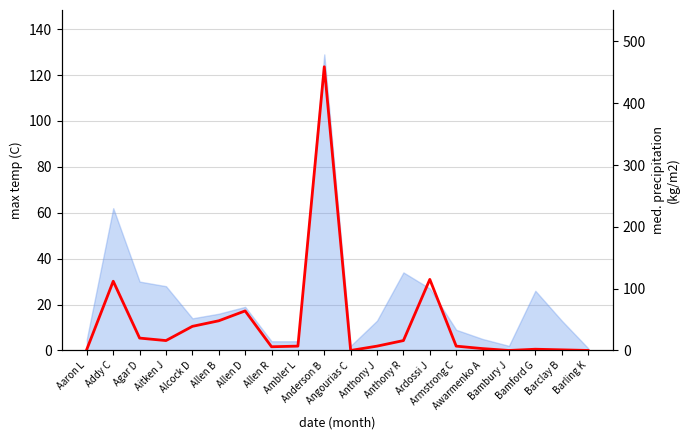

Rank the categories by value from lowest to highest.

Angourias C, Bambury J, Barling K, Barclay B, Aaron L, Bamford G, Awarmenko A, Allen R, Ambler L, Anthony J, Armstrong C, Aitken J, Anthony R, Agar D, Alcock D, Allen B, Allen D, Addy C, Ardossi J, Anderson B